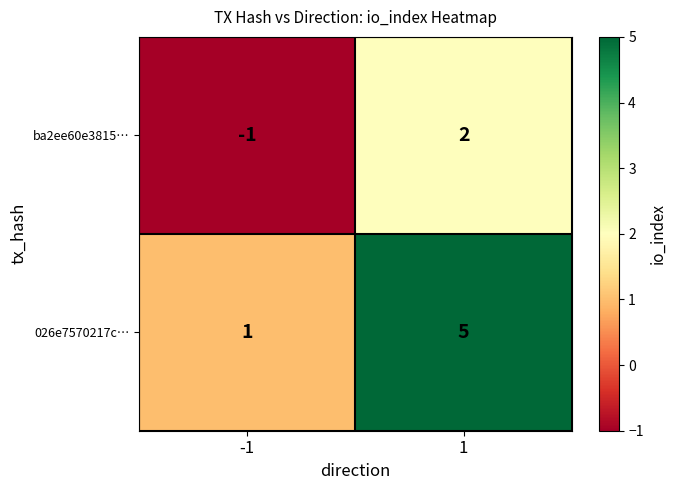

Which series has the largest total across all categories?

026e7570217c…